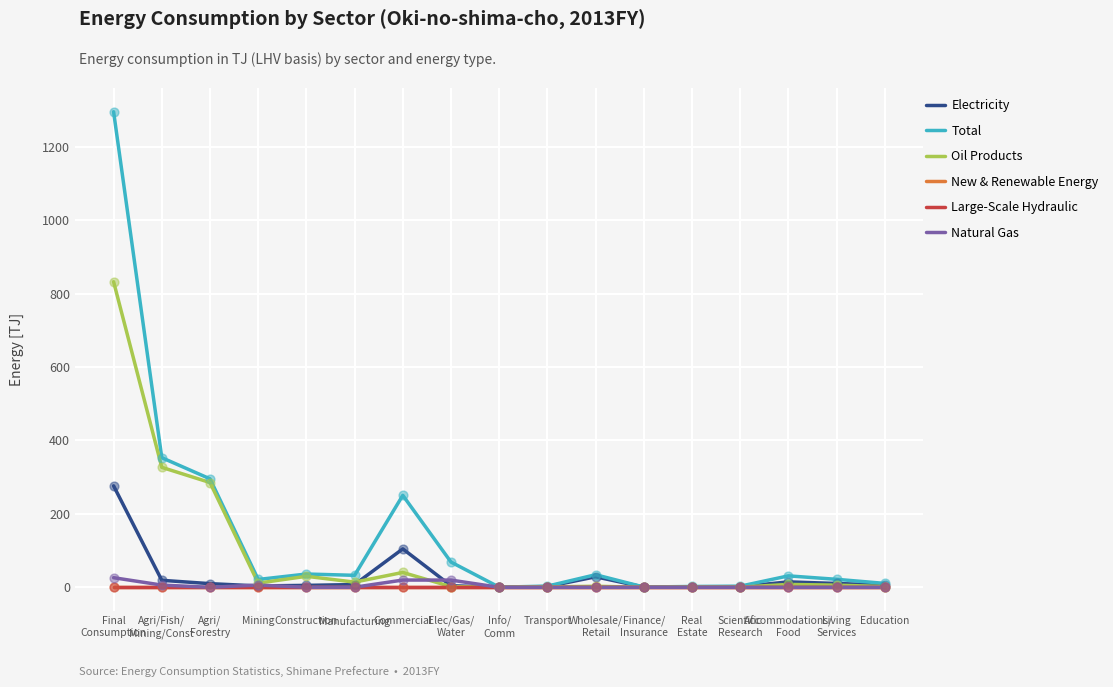

At which category is the sum across all series the highest?

Final
Consumption